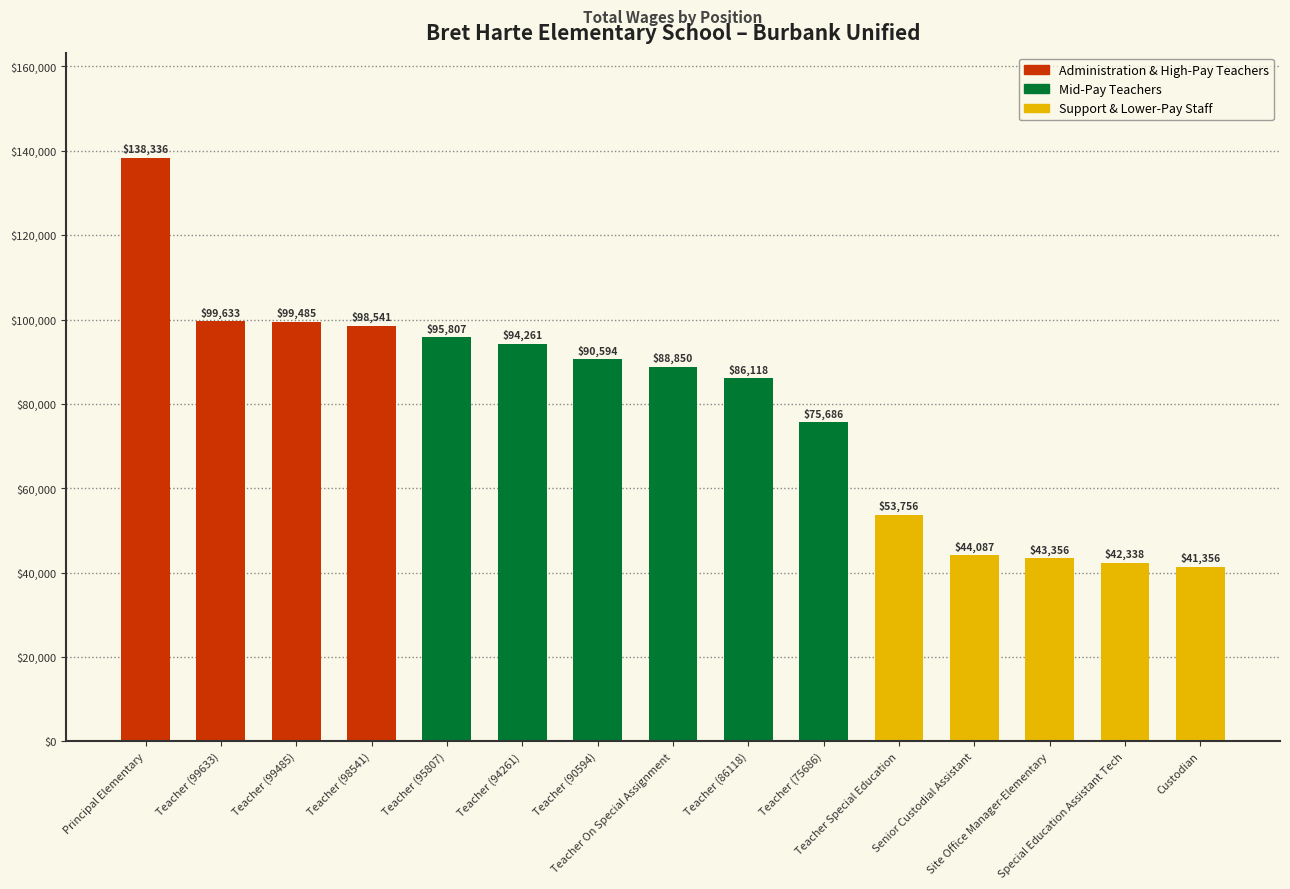

Reading left to right, what are all the values shown in this chart?

Principal Elementary=138336	Teacher (99633)=99633	Teacher (99485)=99485	Teacher (98541)=98541	Teacher (95807)=95807	Teacher (94261)=94261	Teacher (90594)=90594	Teacher On Special Assignment=88850	Teacher (86118)=86118	Teacher (75686)=75686	Teacher Special Education=53756	Senior Custodial Assistant=44087	Site Office Manager-Elementary=43356	Special Education Assistant Tech=42338	Custodian=41356